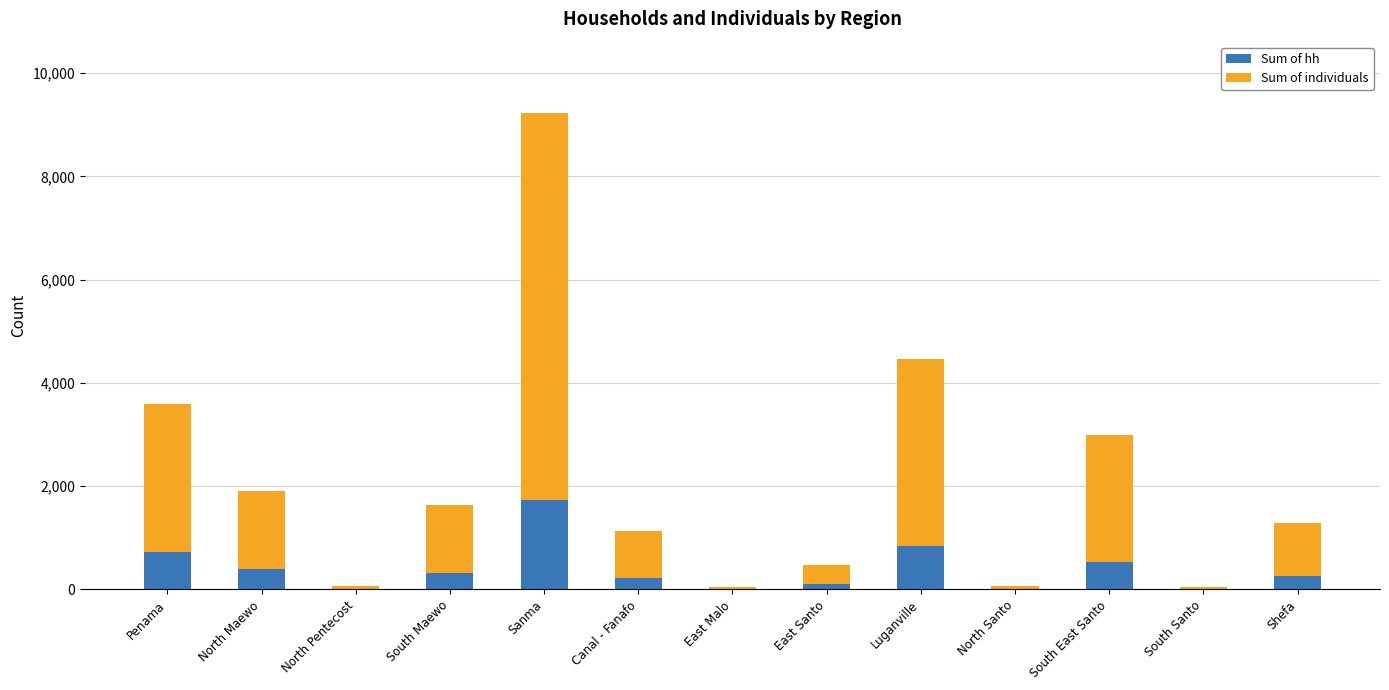

What value does the Sum of hh series have at South Maewo?

322